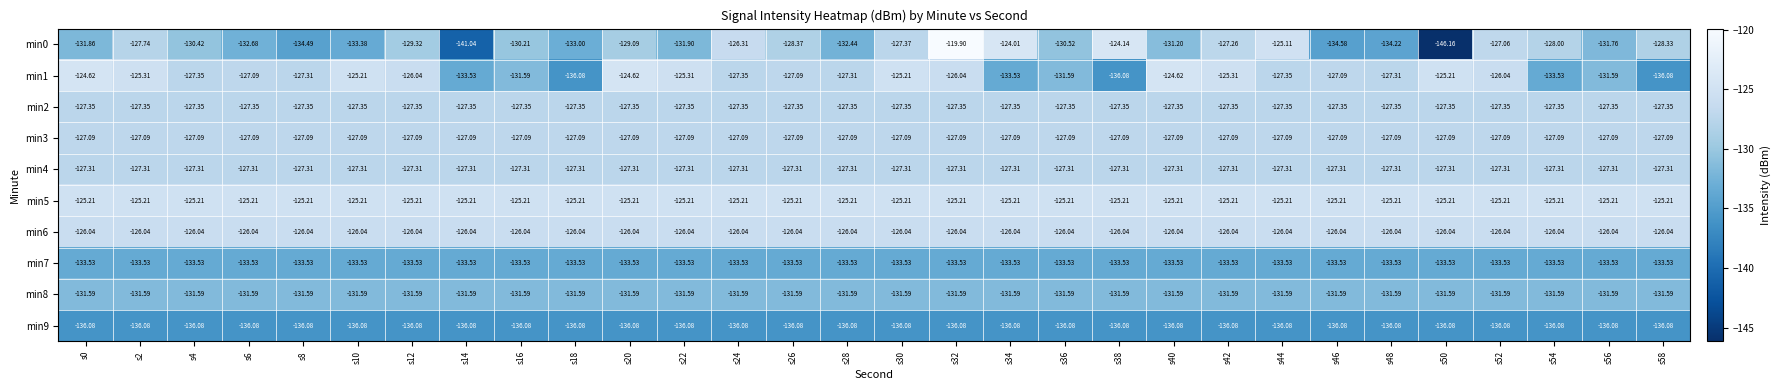

List the series in order of their peak value, lowest first.

min9, min7, min8, min2, min4, min3, min6, min5, min1, min0